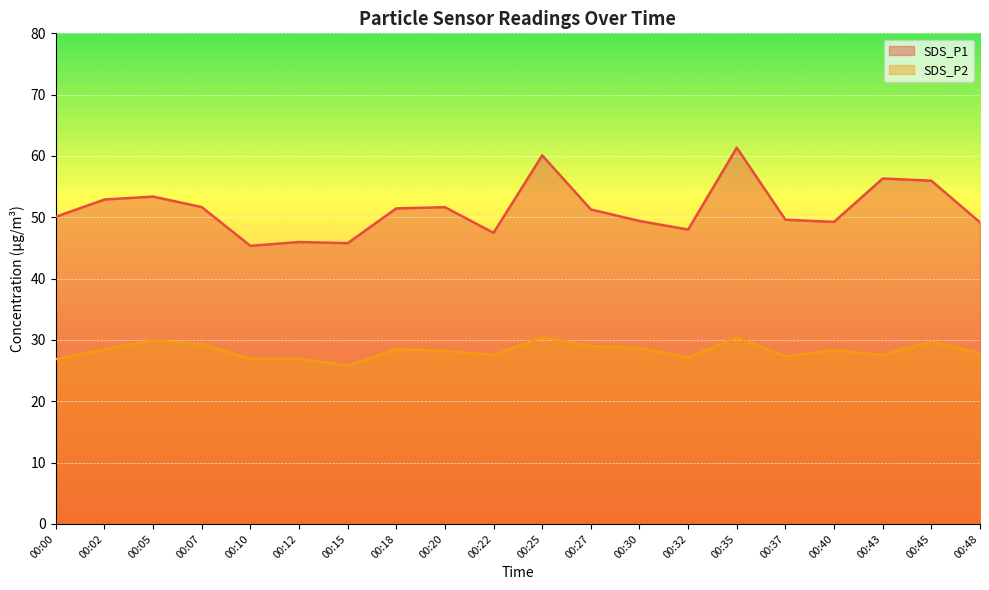

Which series has the widest spread of values?

SDS_P1